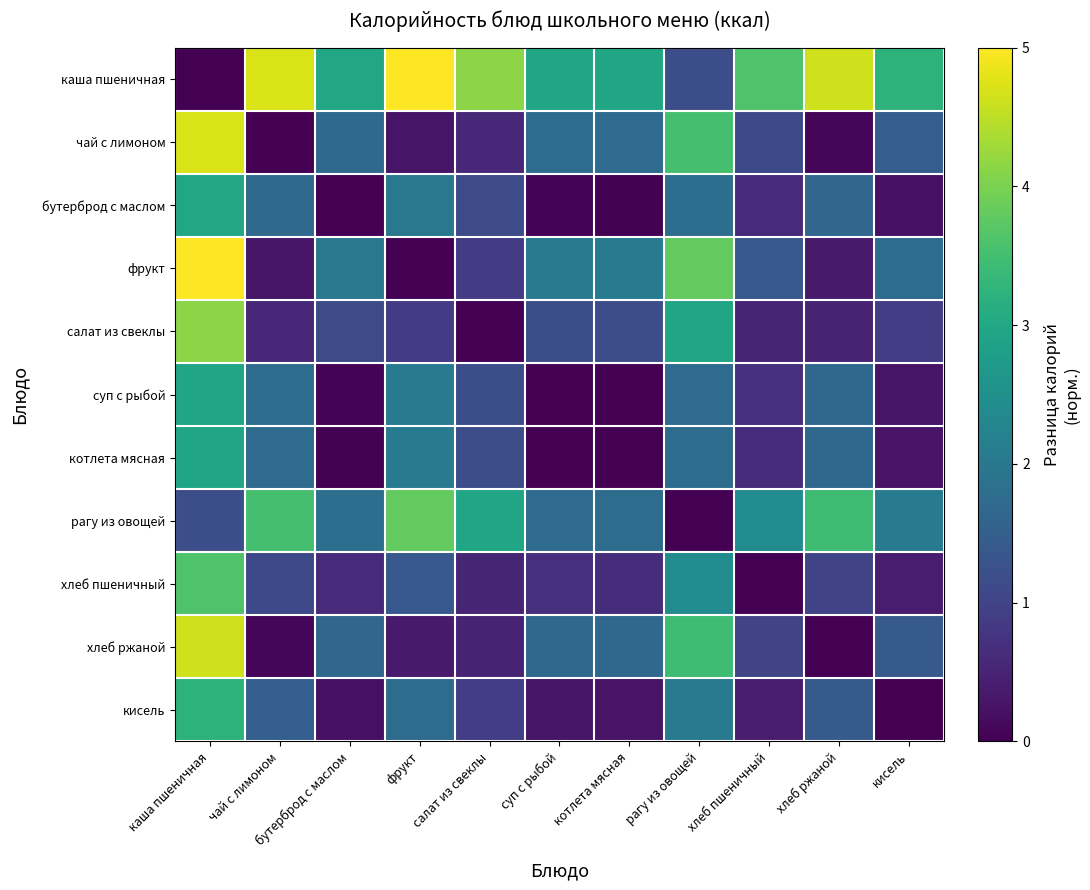

Which series has the widest spread of values?

каша пшеничная